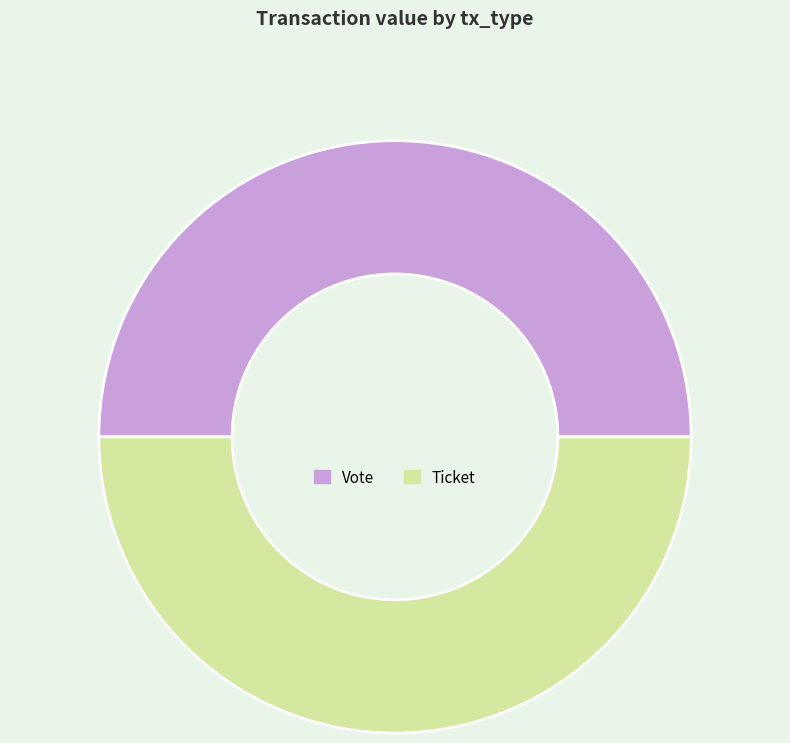

Is the sum of Vote and Ticket greater than half?

Yes